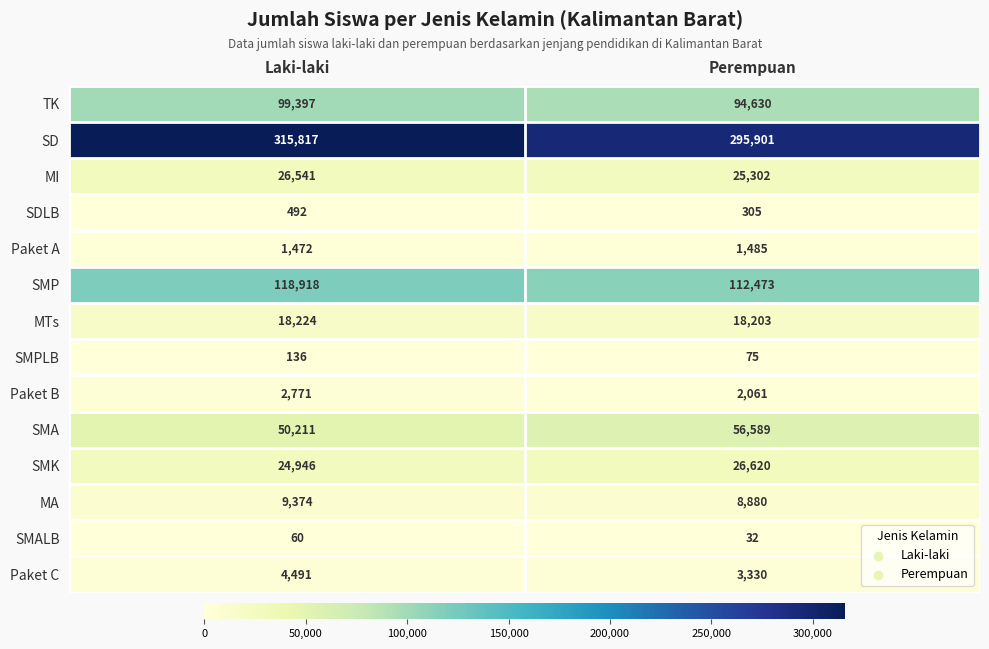

Reading right to left, transcribe all the data shown in this chart.

TK: Perempuan=94630	Laki-laki=99397
SD: Perempuan=295901	Laki-laki=315817
MI: Perempuan=25302	Laki-laki=26541
SDLB: Perempuan=305	Laki-laki=492
Paket A: Perempuan=1485	Laki-laki=1472
SMP: Perempuan=112473	Laki-laki=118918
MTs: Perempuan=18203	Laki-laki=18224
SMPLB: Perempuan=75	Laki-laki=136
Paket B: Perempuan=2061	Laki-laki=2771
SMA: Perempuan=56589	Laki-laki=50211
SMK: Perempuan=26620	Laki-laki=24946
MA: Perempuan=8880	Laki-laki=9374
SMALB: Perempuan=32	Laki-laki=60
Paket C: Perempuan=3330	Laki-laki=4491